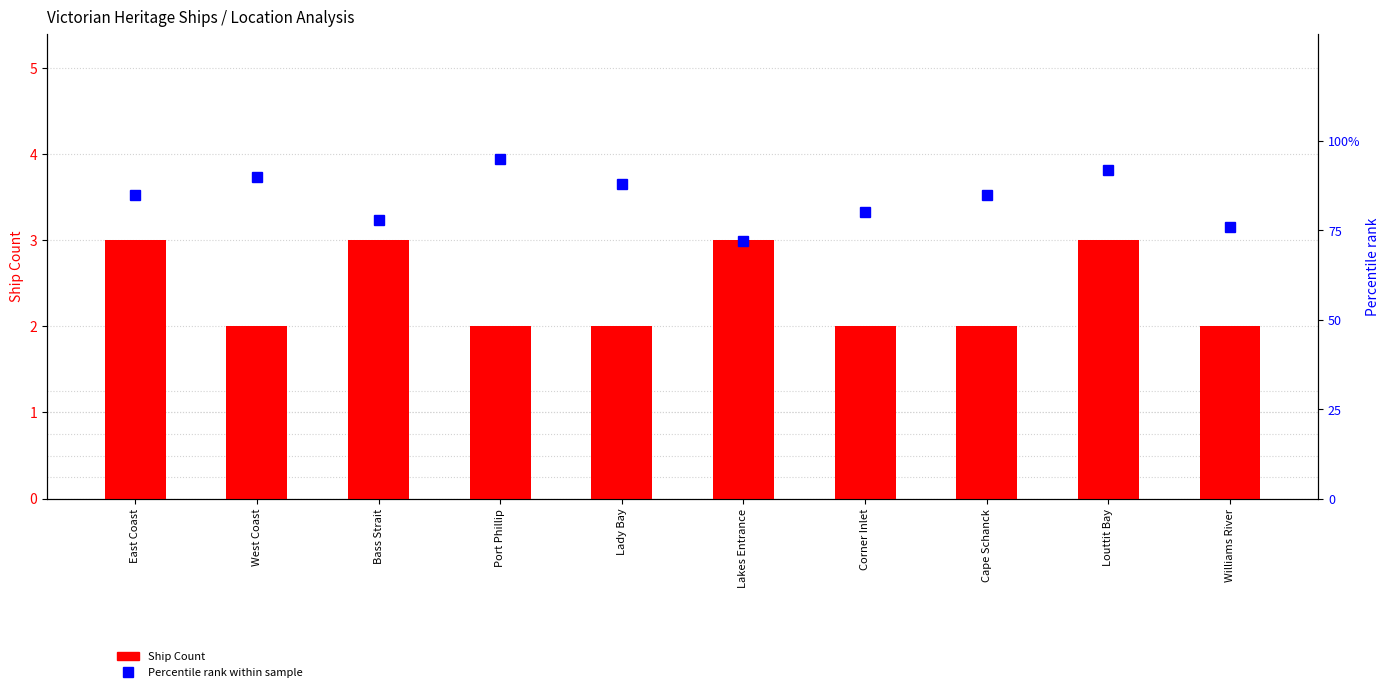

Between Corner Inlet and Williams River, which series saw the biggest shift?

Percentile rank within sample